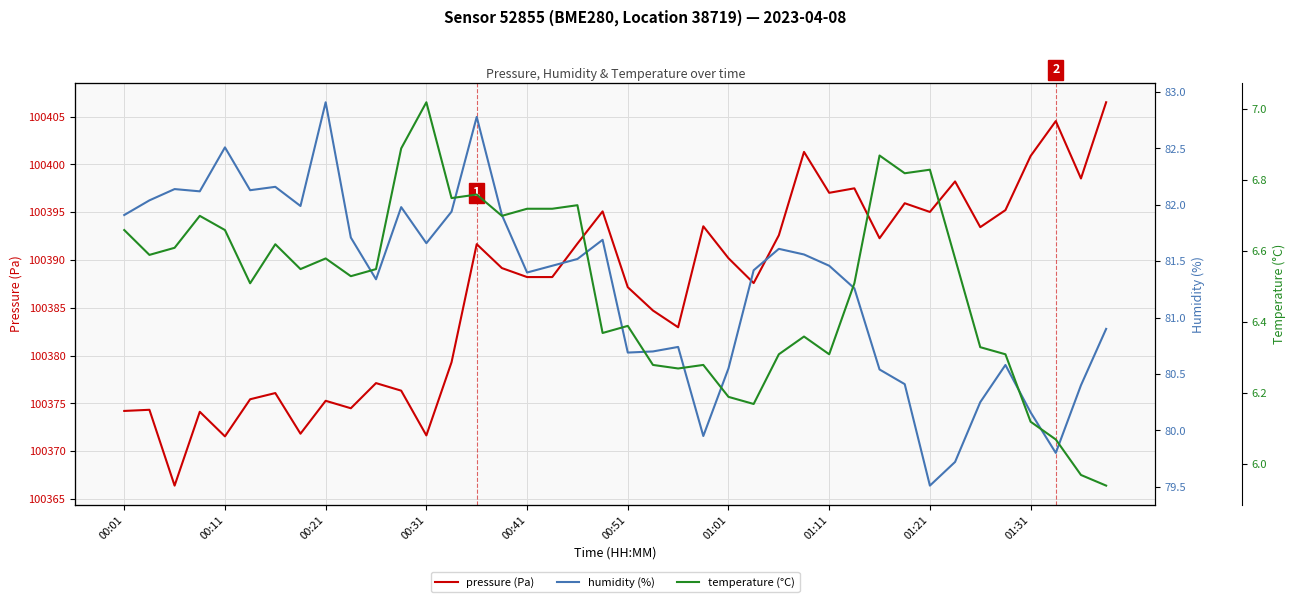

True or false: humidity (%) and pressure (Pa) cross at least once.

False